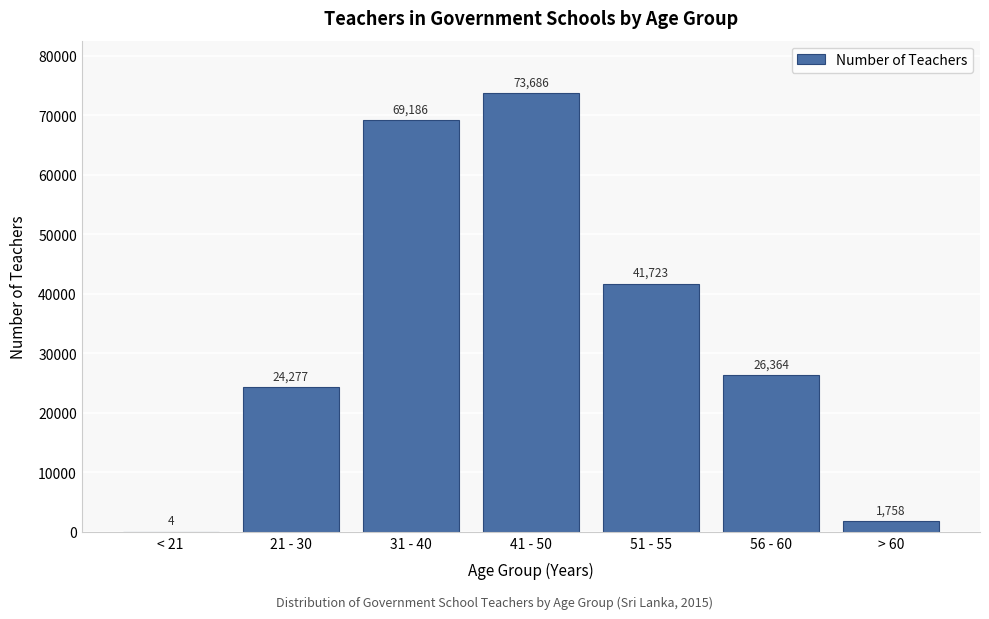

Reading left to right, extract all data points from this chart.

< 21=4	21 - 30=24277	31 - 40=69186	41 - 50=73686	51 - 55=41723	56 - 60=26364	> 60=1758